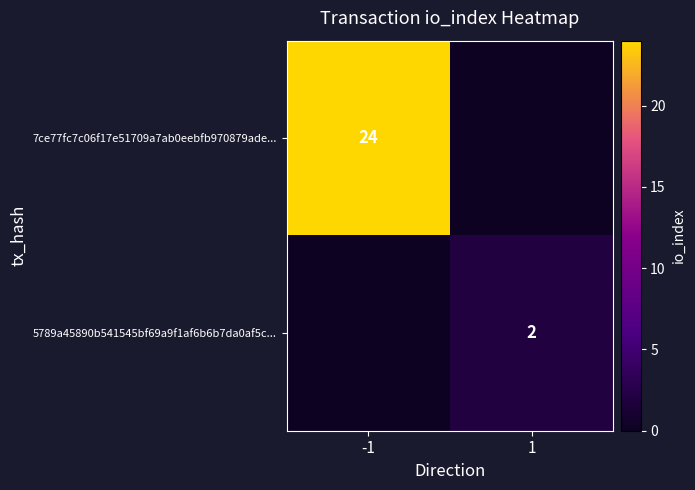

How many distinct data groups are displayed?

2